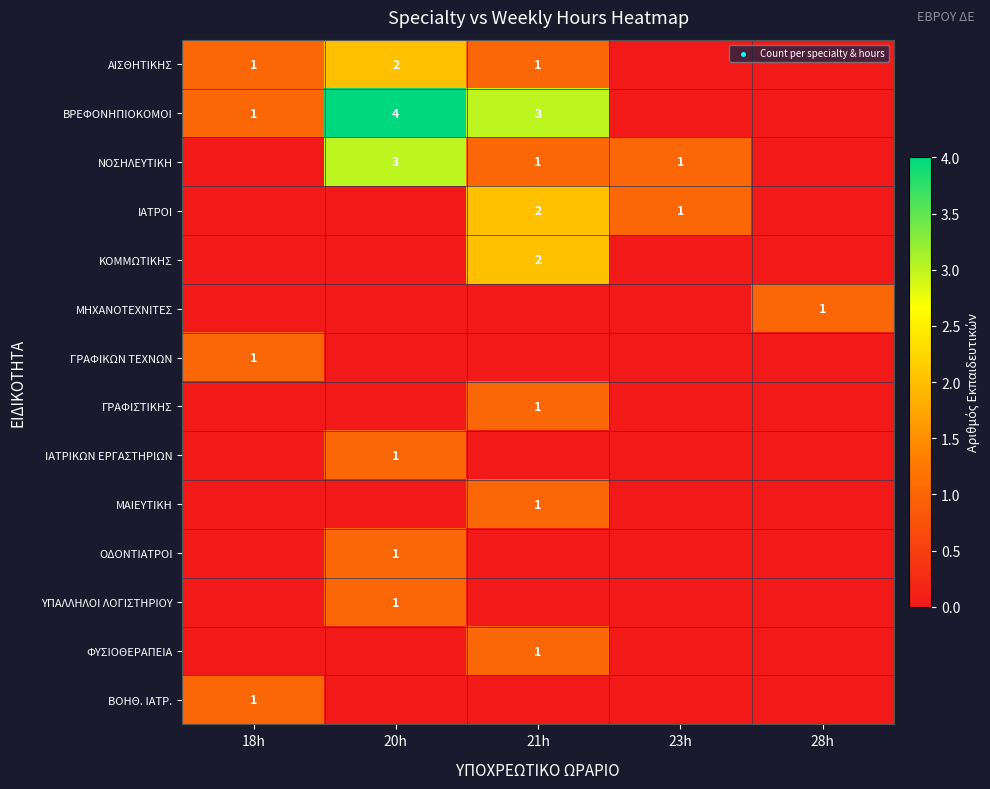

True or false: ΦΥΣΙΟΘΕΡΑΠΕΙΑ has a value of 0 at 21h.

False